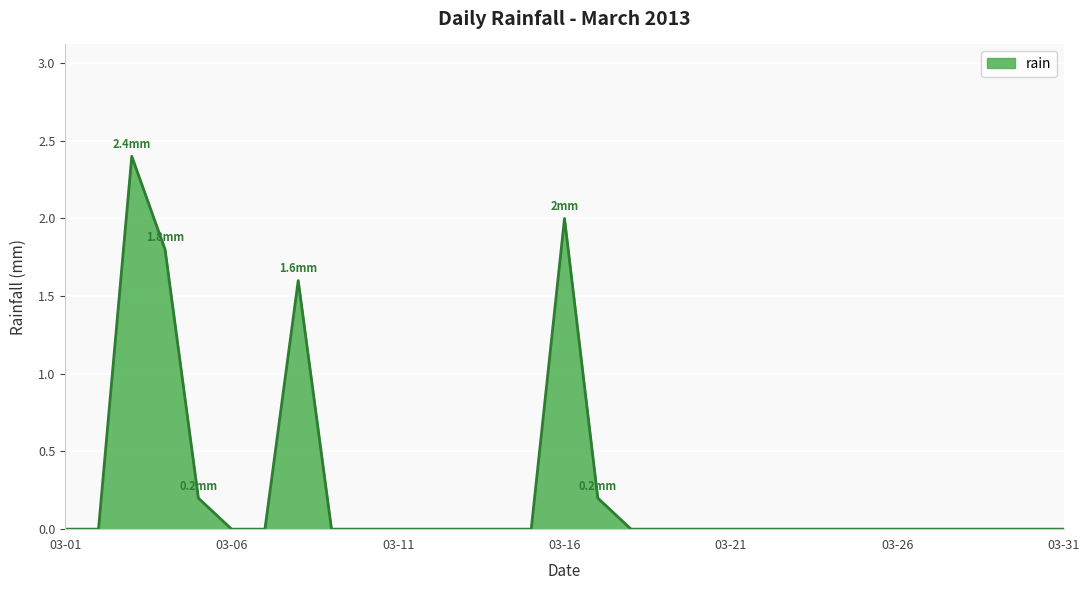

What is the maximum value shown in the chart?

2.4